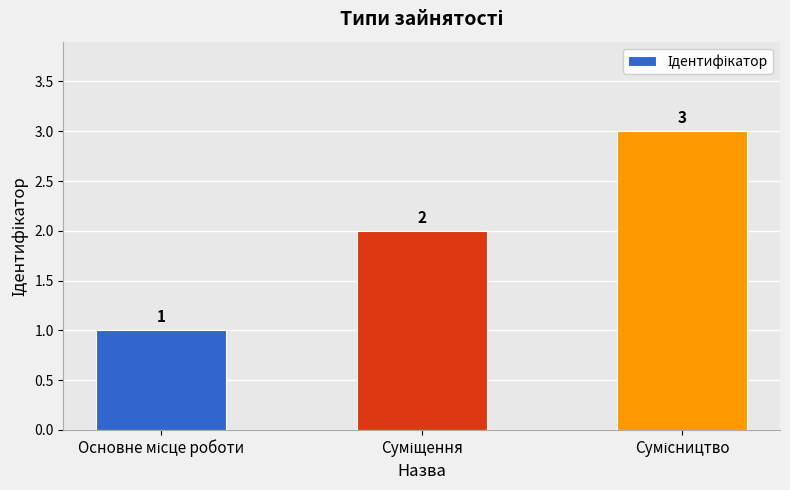

What is the difference between the second highest and minimum values?

1